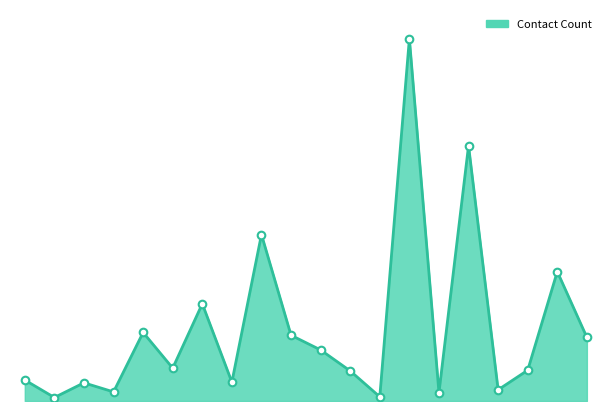

Does the chart have visible grid lines?

No